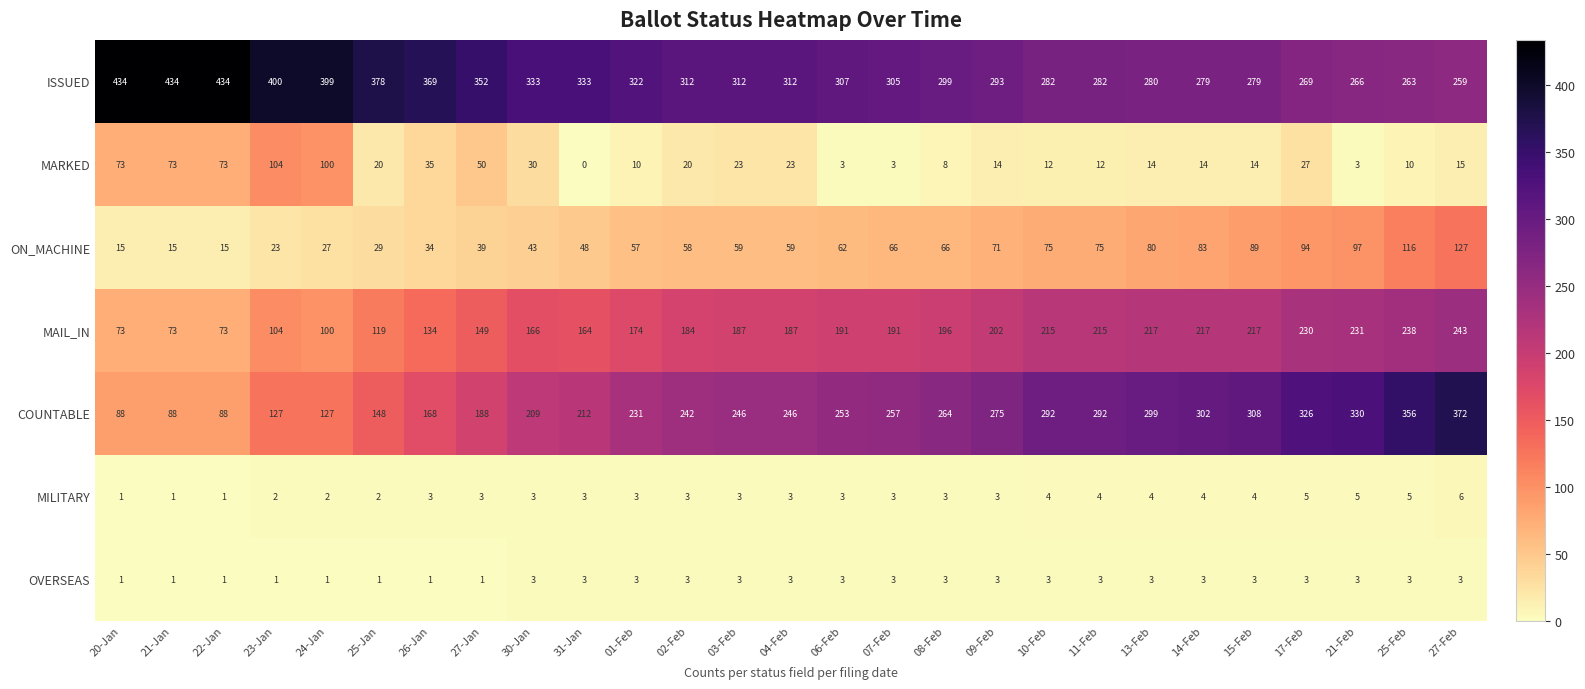

What is the spread (max minus min) of values at 27-Feb?

369